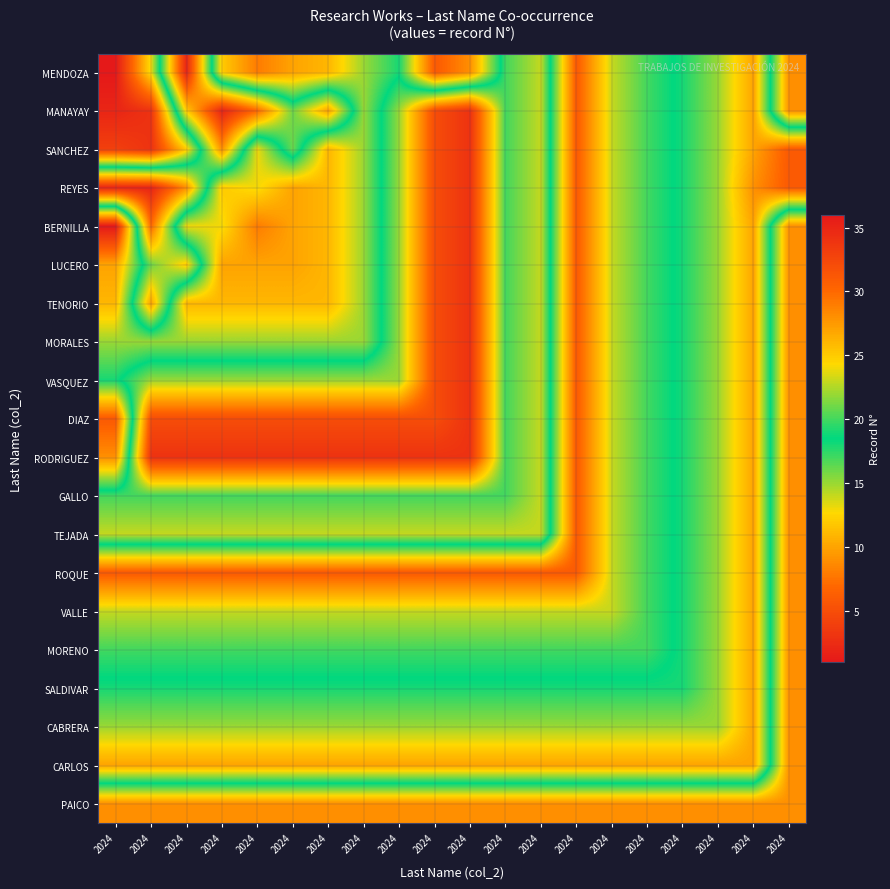

Which category has the lowest value across all series?

2024